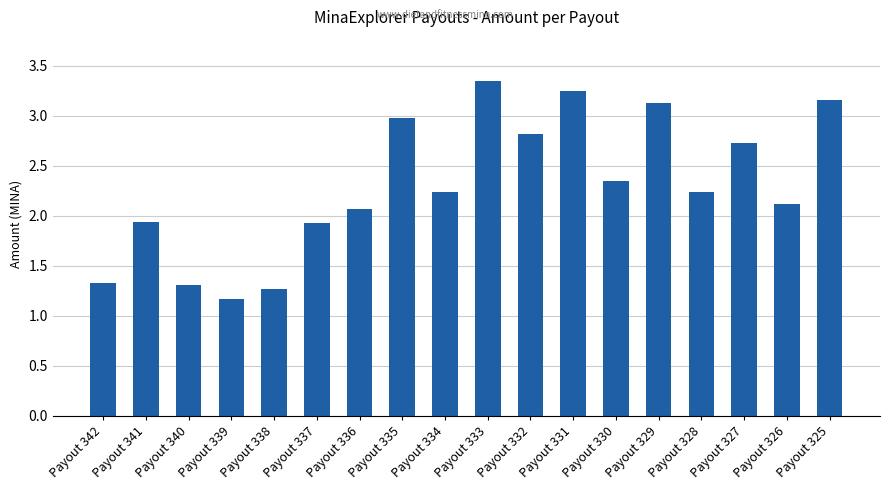

True or false: the data shows 4.6 at Payout 335.

False